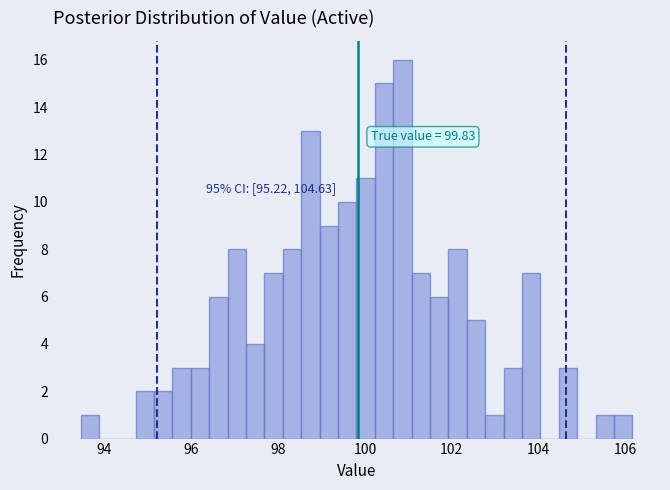

Read against the x-axis, roughly where is the centre of the tallest bar?

100.8